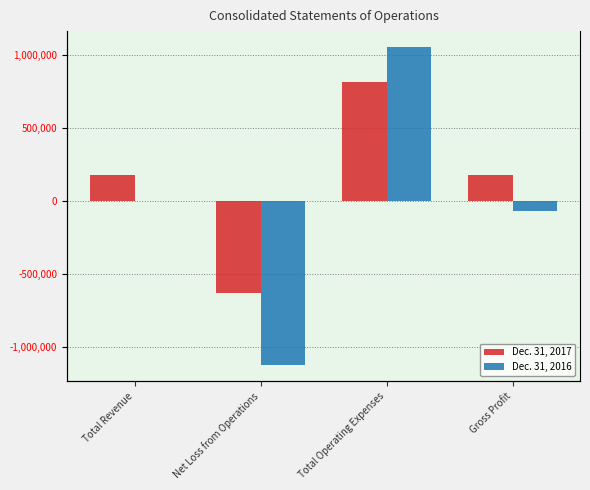

Rank the series at Total Operating Expenses from lowest to highest value.

Dec. 31, 2017, Dec. 31, 2016